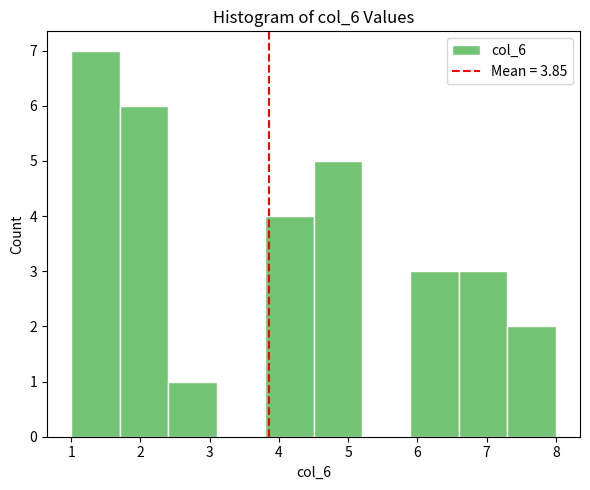

Reading left to right, list every bar in this chart as the range it spans on the x-axis followed by its height. The values are not printed on the chart, so give them approximately, as read against the axis.

1.0 to 1.7: 7
1.7 to 2.4: 6
2.4 to 3.1: 1
3.1 to 3.8: 0
3.8 to 4.5: 4
4.5 to 5.2: 5
5.2 to 5.9: 0
5.9 to 6.6: 3
6.6 to 7.3: 3
7.3 to 8.0: 2